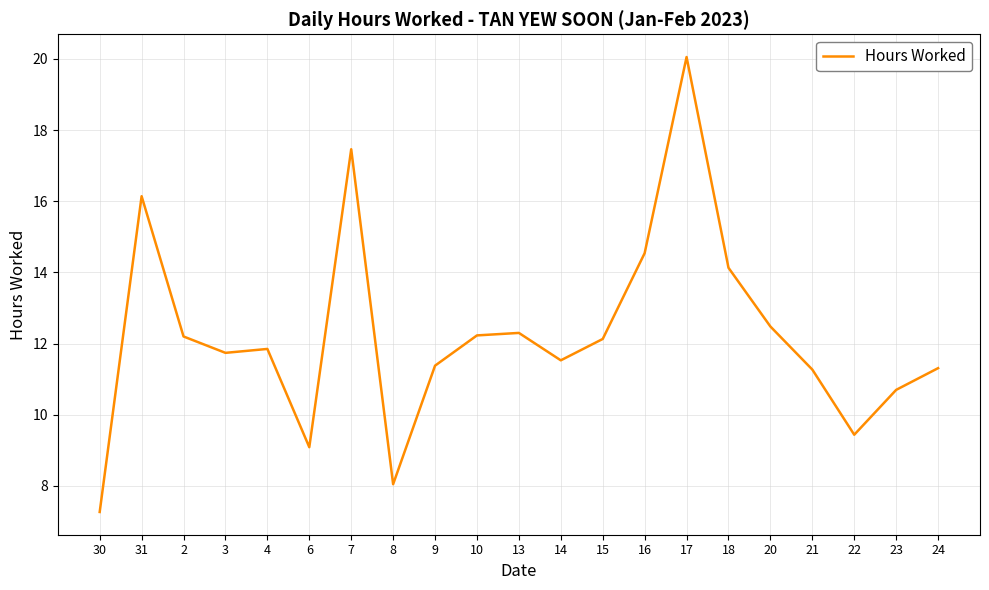

What is the sum of all values?

257.3